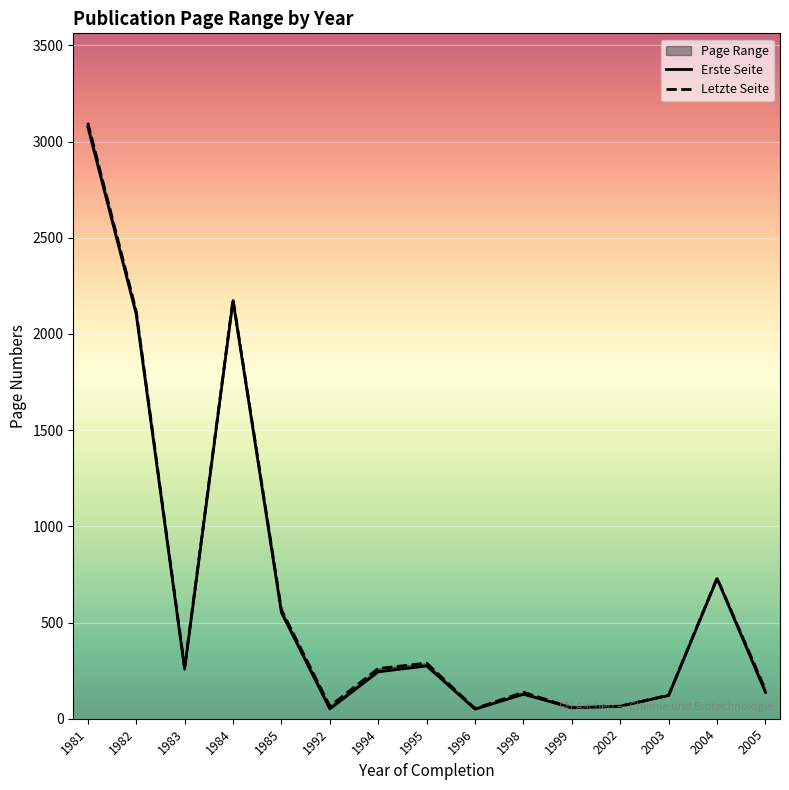

List the labels in order of Letzte Seite value, largest first.

1981, 1984, 1982, 2004, 1985, 1995, 1983, 1994, 2005, 1998, 2003, 1992, 2002, 1999, 1996